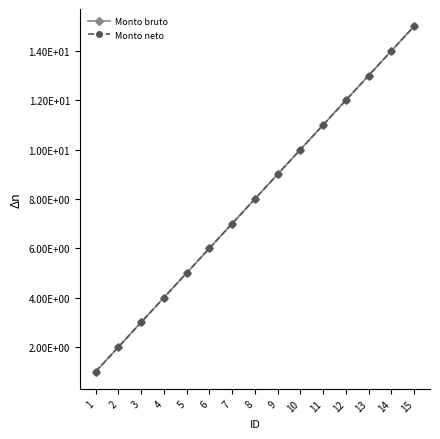

At which label is Monto bruto closest to 8?

8